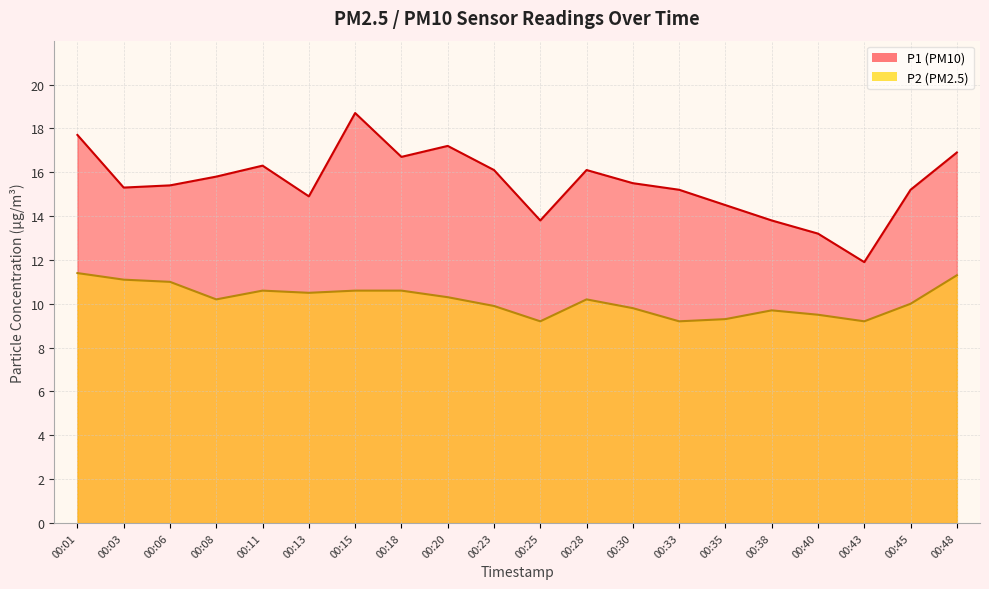

Which series has the largest total across all categories?

P1